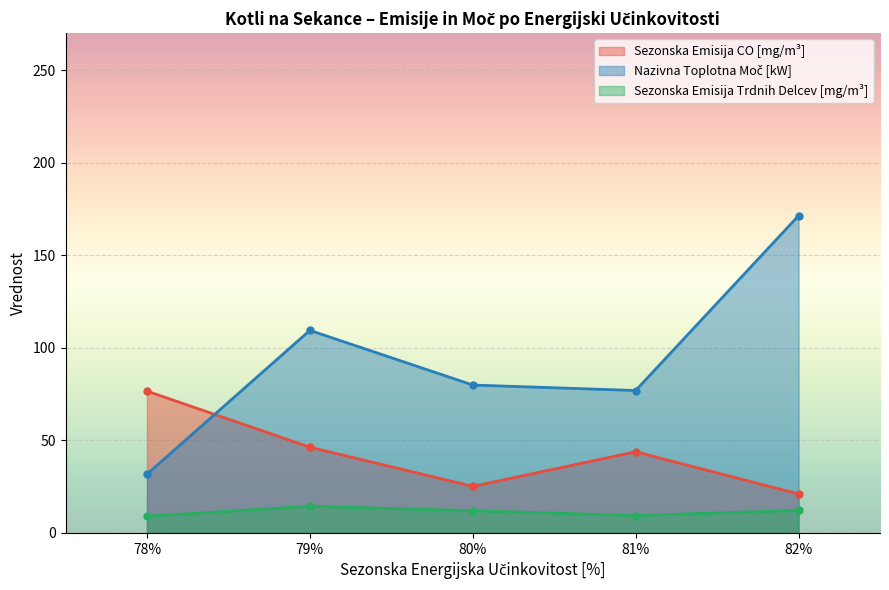

What is the difference between the maximum and minimum values in the Sezonska Emisija CO [mg/m³] series?

55.6